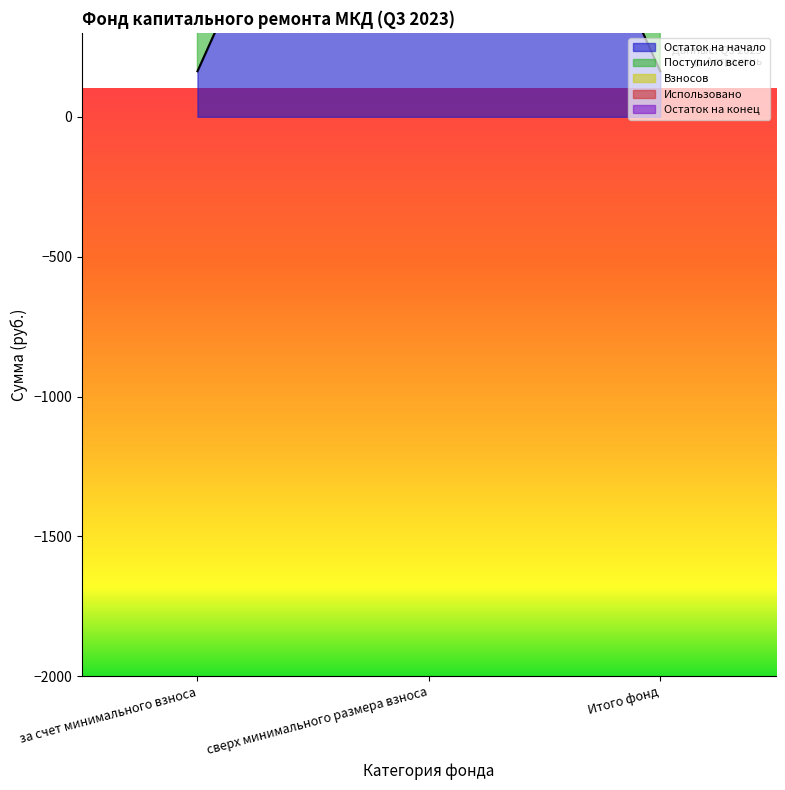

Between за счет минимального взноса and сверх минимального размера взноса, which series saw the biggest shift?

Остаток на начало